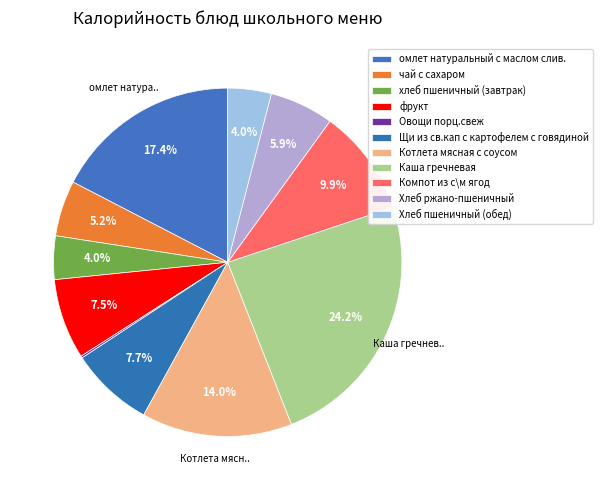

Rank the categories by value from highest to lowest.

Каша гречневая, омлет натуральный с маслом слив., Котлета мясная с соусом, Компот из с\м ягод, Щи из св.кап с картофелем с говядиной, фрукт, Хлеб ржано-пшеничный, чай с сахаром, хлеб пшеничный (завтрак), Хлеб пшеничный (обед), Овощи порц.свеж